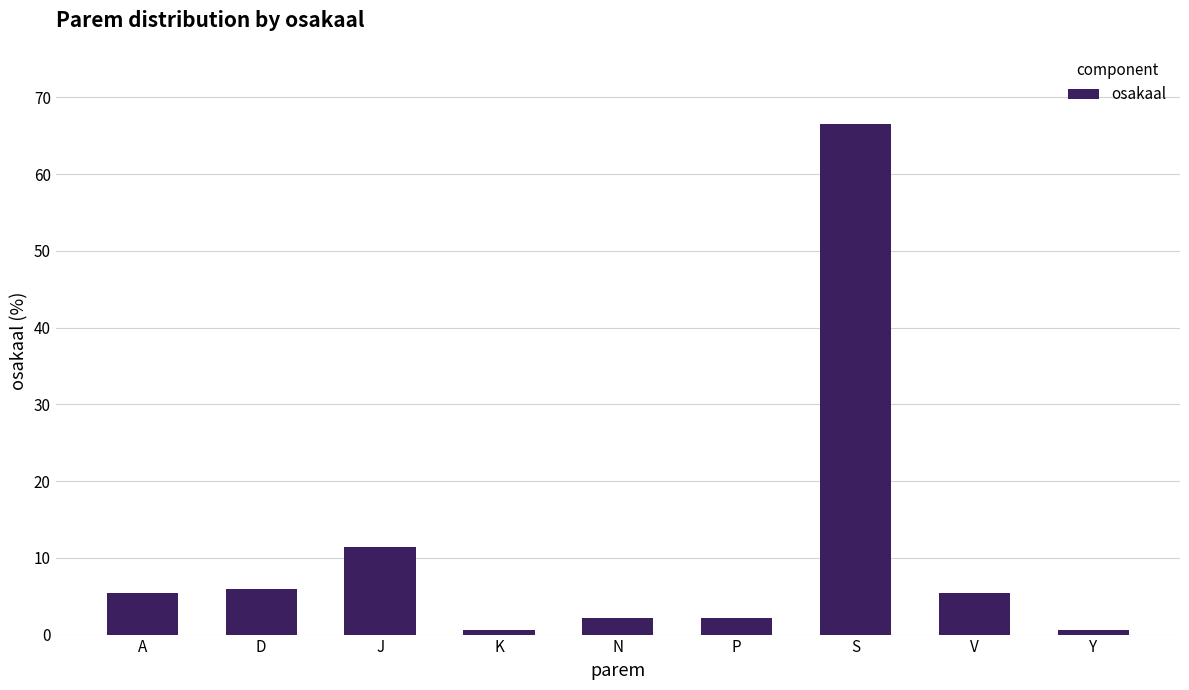

What is the smallest value displayed?

0.5